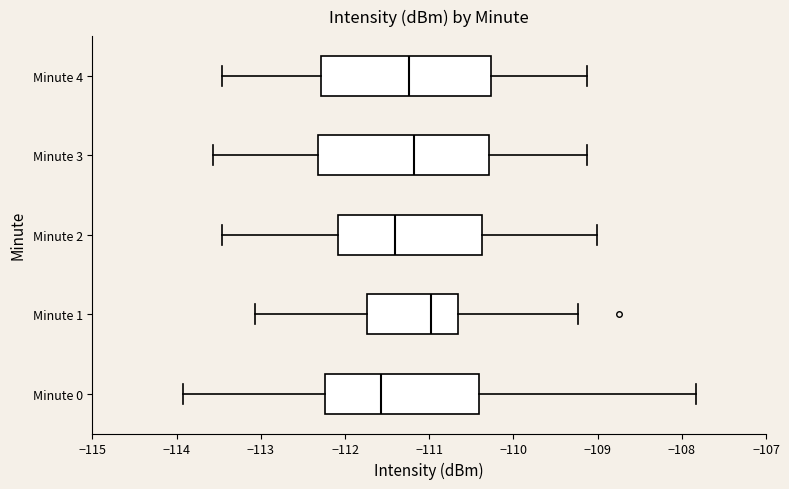

Reading bottom to top, transcribe this box plot: for each box, give where its median line is, the range the box spans, and where its two whiskers end, as read against the x-axis. The values are not printed on the chart, so give them approximately, as read against the axis.

Minute 0: median -111.6, box -112.2 to -110.4, whiskers -113.9 to -107.8
Minute 1: median -111.0, box -111.7 to -110.7, whiskers -113.1 to -109.2
Minute 2: median -111.4, box -112.1 to -110.4, whiskers -113.5 to -109.0
Minute 3: median -111.2, box -112.3 to -110.3, whiskers -113.6 to -109.1
Minute 4: median -111.2, box -112.3 to -110.3, whiskers -113.5 to -109.1